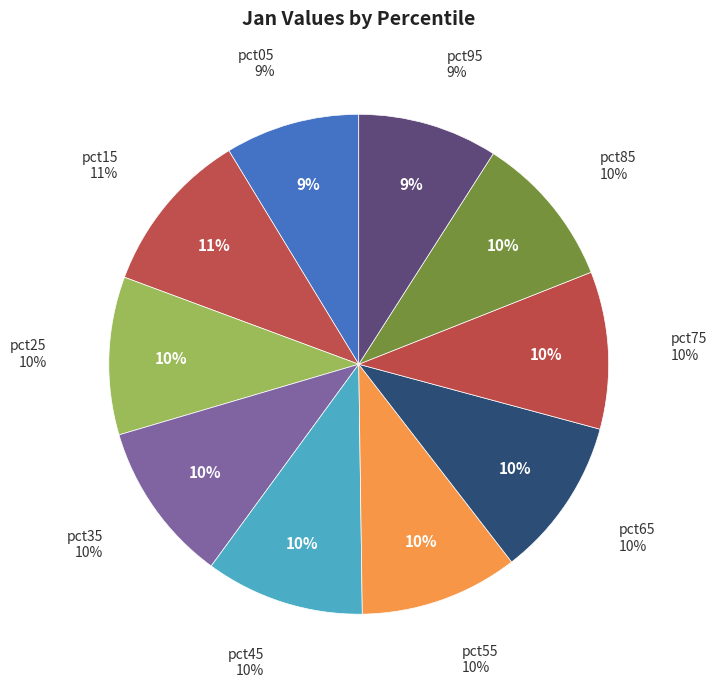

What percentage do pct45 and pct65 together represent?

20.6%